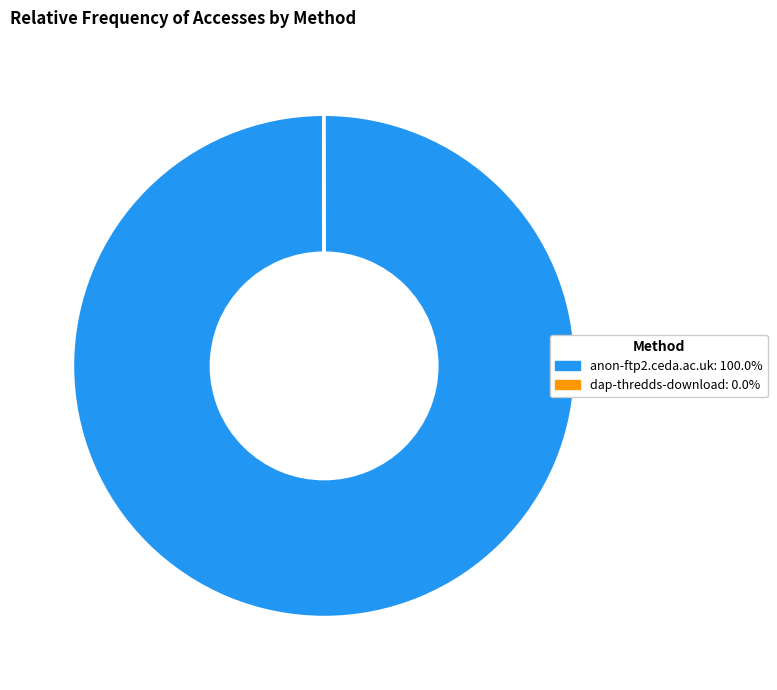

Which slice is the largest?

anon-ftp2.ceda.ac.uk